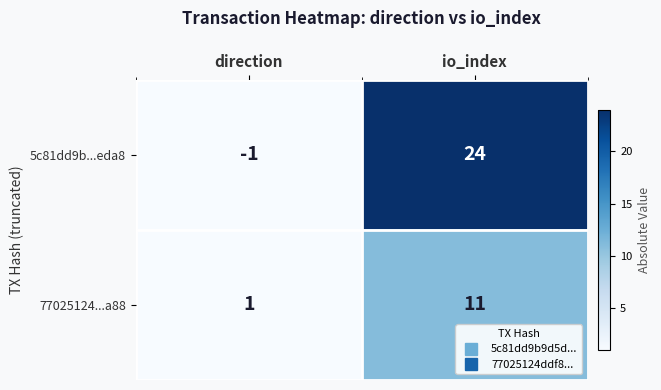

Which label corresponds to the smallest value in the chart?

direction